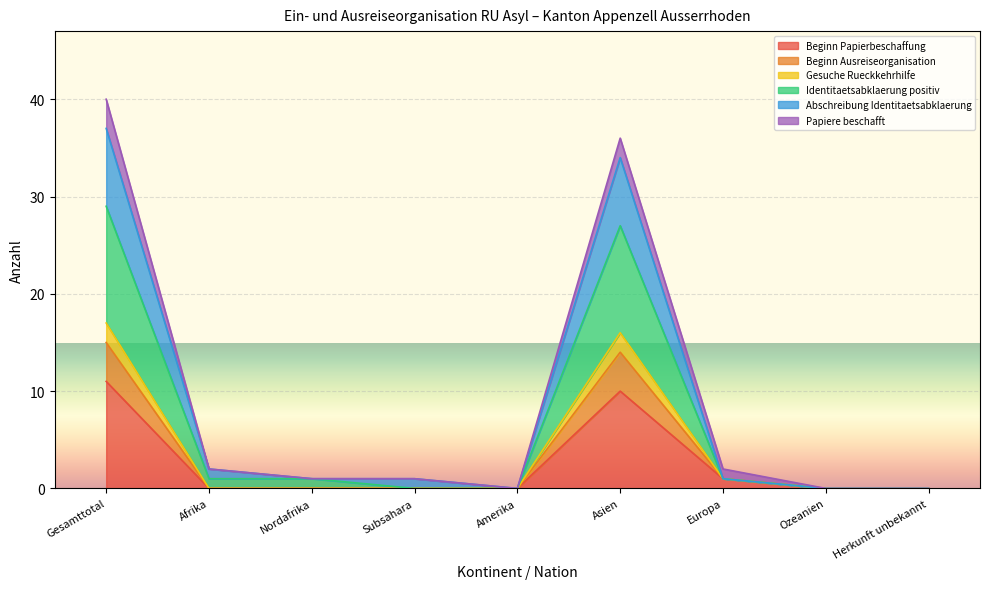

What is the label of the 1st point from the left?

Gesamttotal